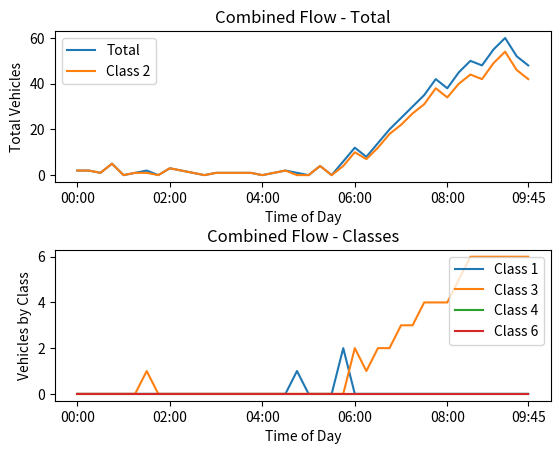

What are all the series names shown in the legend?

Total, Class 2, Class 1, Class 3, Class 4, Class 6